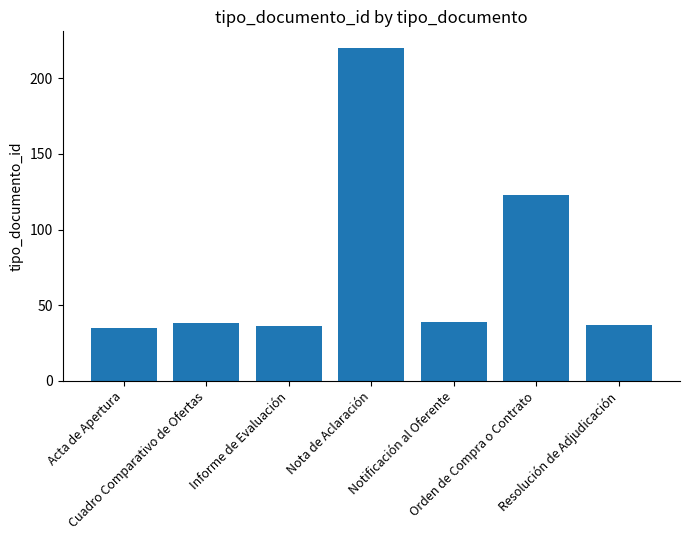

What is the value of the 4th bar from the left?

220